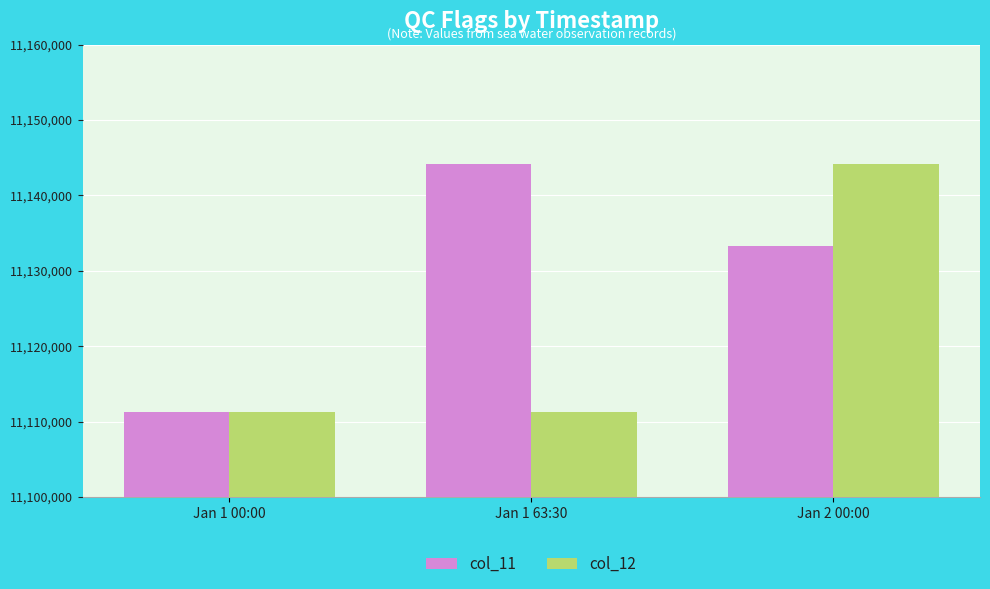

What is the average value of the col_11 series?

11129555